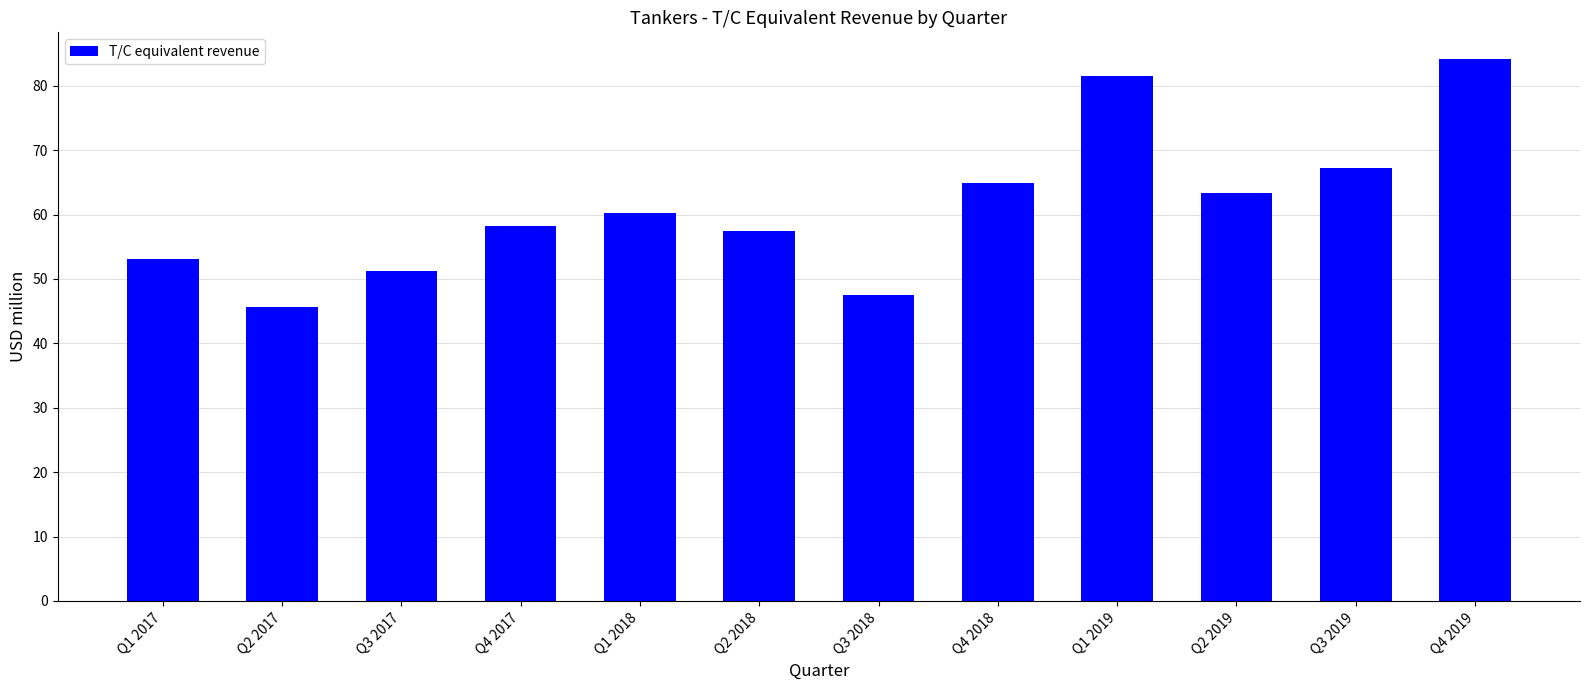

What is the average value?

61.2